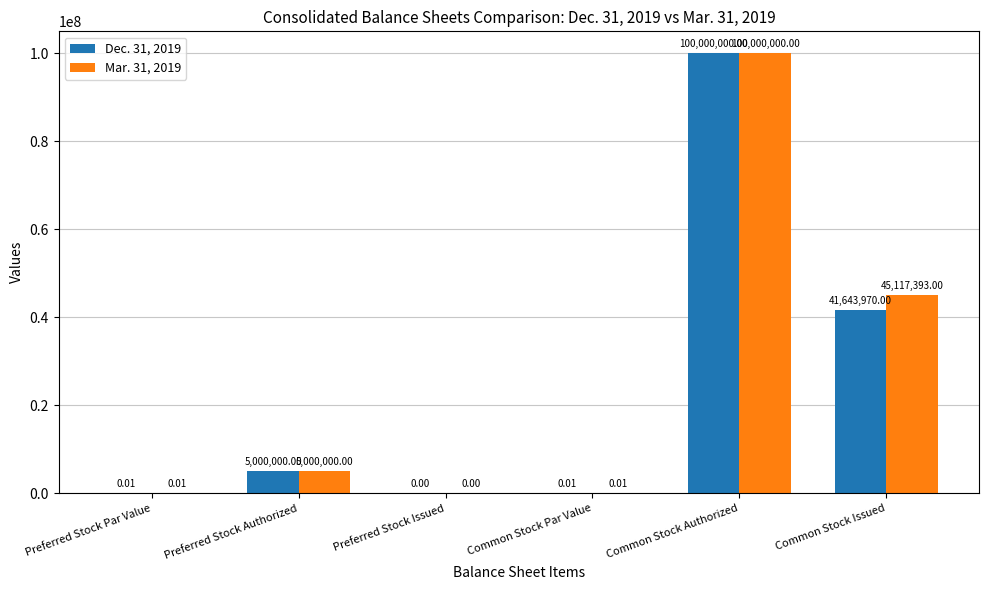

Count the number of data series in this chart.

2